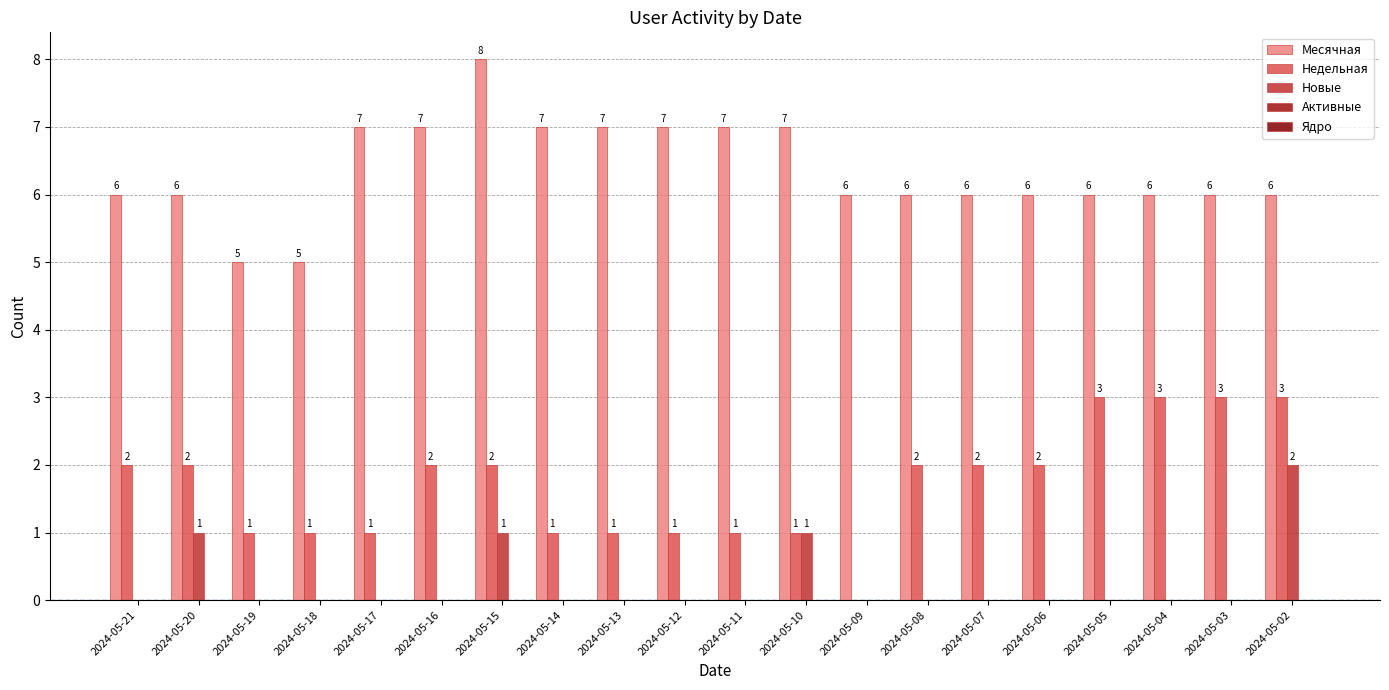

Reading left to right, list all the values displayed in this chart.

Месячная: 2024-05-21=6	2024-05-20=6	2024-05-19=5	2024-05-18=5	2024-05-17=7	2024-05-16=7	2024-05-15=8	2024-05-14=7	2024-05-13=7	2024-05-12=7	2024-05-11=7	2024-05-10=7	2024-05-09=6	2024-05-08=6	2024-05-07=6	2024-05-06=6	2024-05-05=6	2024-05-04=6	2024-05-03=6	2024-05-02=6
Недельная: 2024-05-21=2	2024-05-20=2	2024-05-19=1	2024-05-18=1	2024-05-17=1	2024-05-16=2	2024-05-15=2	2024-05-14=1	2024-05-13=1	2024-05-12=1	2024-05-11=1	2024-05-10=1	2024-05-09=0	2024-05-08=2	2024-05-07=2	2024-05-06=2	2024-05-05=3	2024-05-04=3	2024-05-03=3	2024-05-02=3
Новые: 2024-05-21=0	2024-05-20=1	2024-05-19=0	2024-05-18=0	2024-05-17=0	2024-05-16=0	2024-05-15=1	2024-05-14=0	2024-05-13=0	2024-05-12=0	2024-05-11=0	2024-05-10=1	2024-05-09=0	2024-05-08=0	2024-05-07=0	2024-05-06=0	2024-05-05=0	2024-05-04=0	2024-05-03=0	2024-05-02=2
Активные: 2024-05-21=0	2024-05-20=0	2024-05-19=0	2024-05-18=0	2024-05-17=0	2024-05-16=0	2024-05-15=0	2024-05-14=0	2024-05-13=0	2024-05-12=0	2024-05-11=0	2024-05-10=0	2024-05-09=0	2024-05-08=0	2024-05-07=0	2024-05-06=0	2024-05-05=0	2024-05-04=0	2024-05-03=0	2024-05-02=0
Ядро: 2024-05-21=0	2024-05-20=0	2024-05-19=0	2024-05-18=0	2024-05-17=0	2024-05-16=0	2024-05-15=0	2024-05-14=0	2024-05-13=0	2024-05-12=0	2024-05-11=0	2024-05-10=0	2024-05-09=0	2024-05-08=0	2024-05-07=0	2024-05-06=0	2024-05-05=0	2024-05-04=0	2024-05-03=0	2024-05-02=0